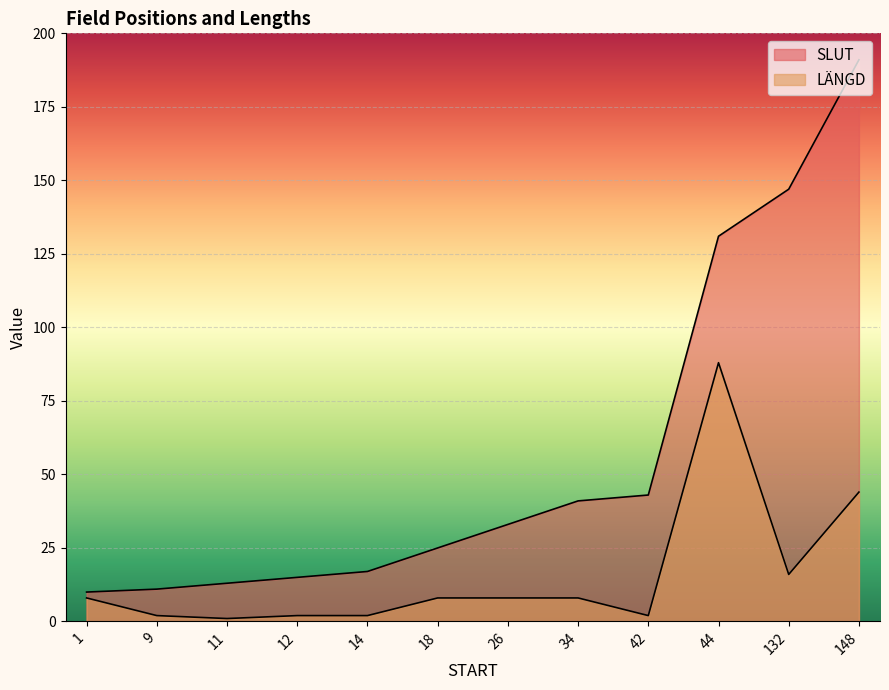

What is the sum of the LÄNGD values at 42 and 12?

4